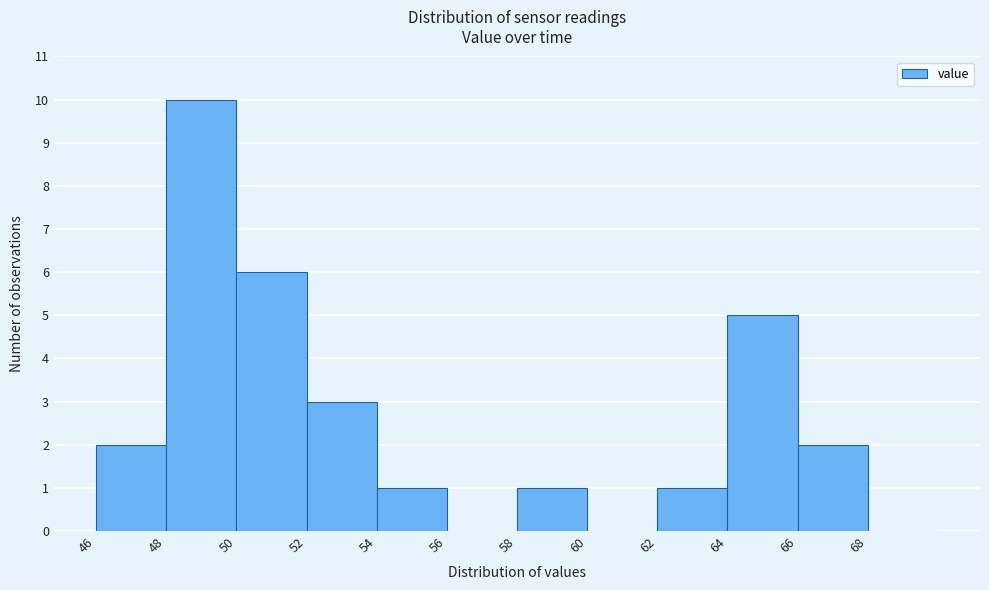

Which range on the x-axis has the tallest bar?

48 to 50